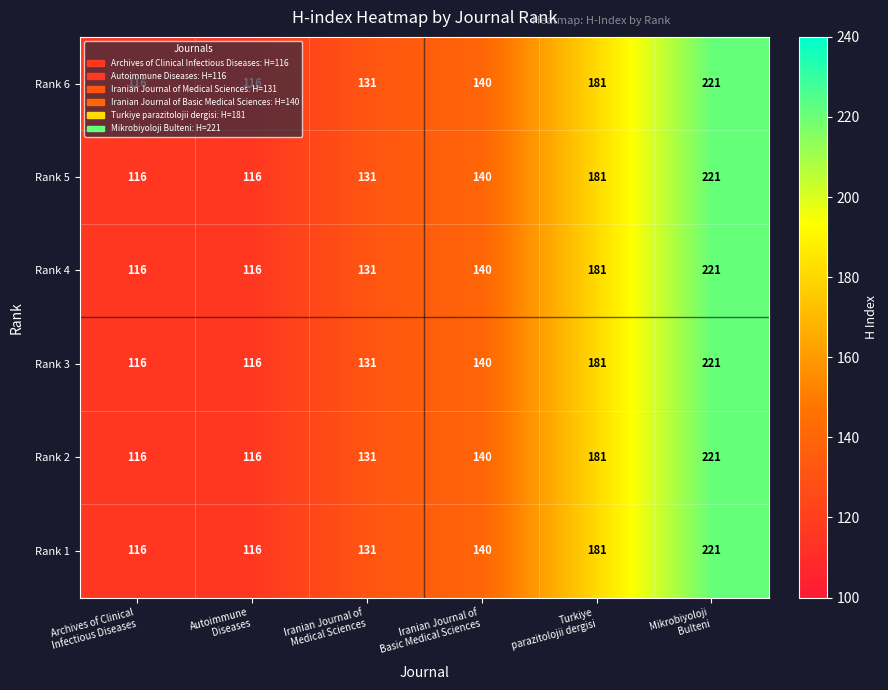

What is the average value of the Rank 4 series?

151